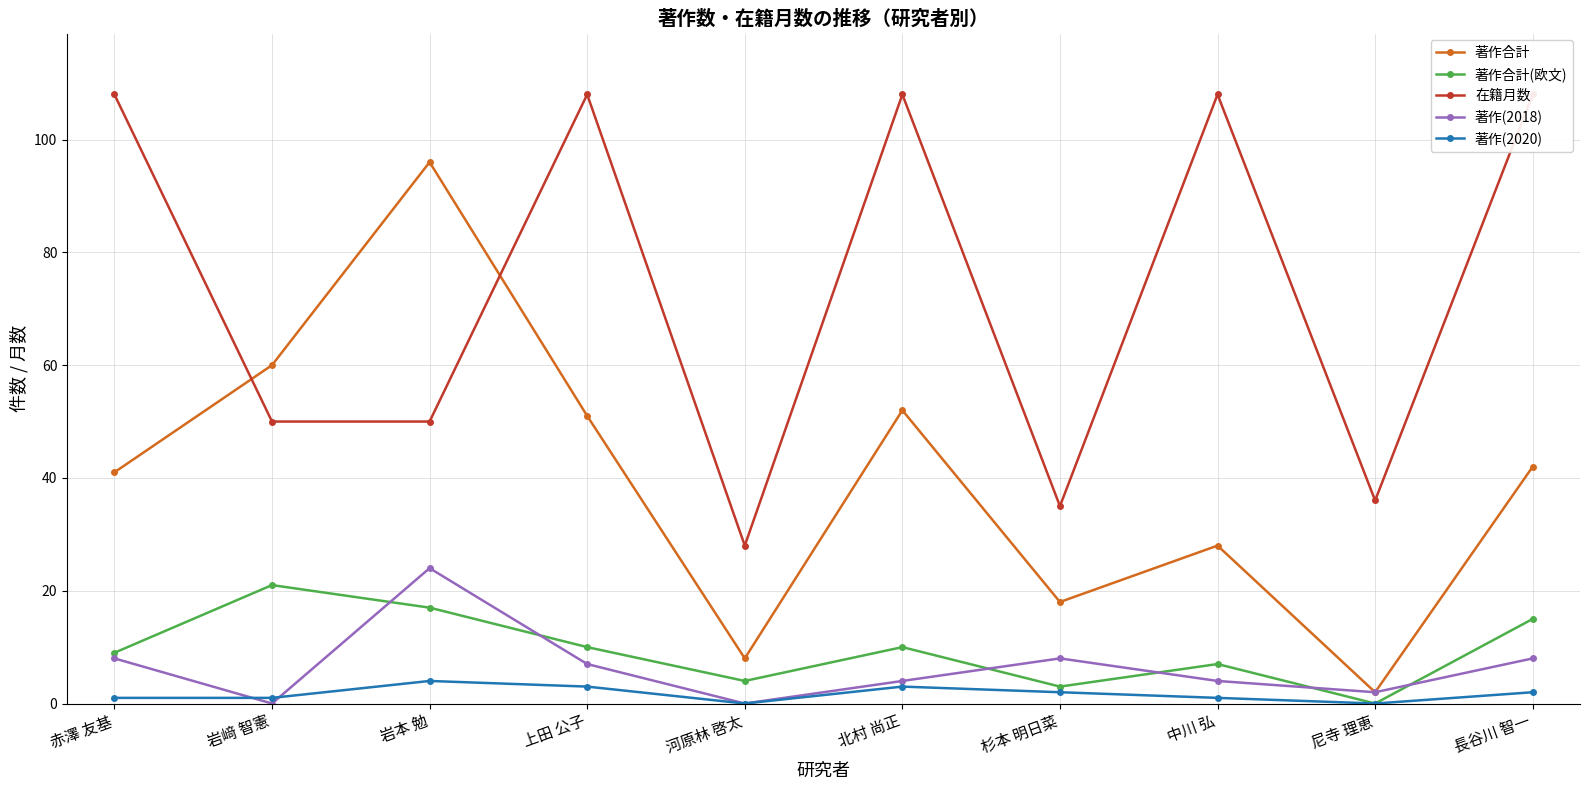

How many lines are shown in the chart?

5